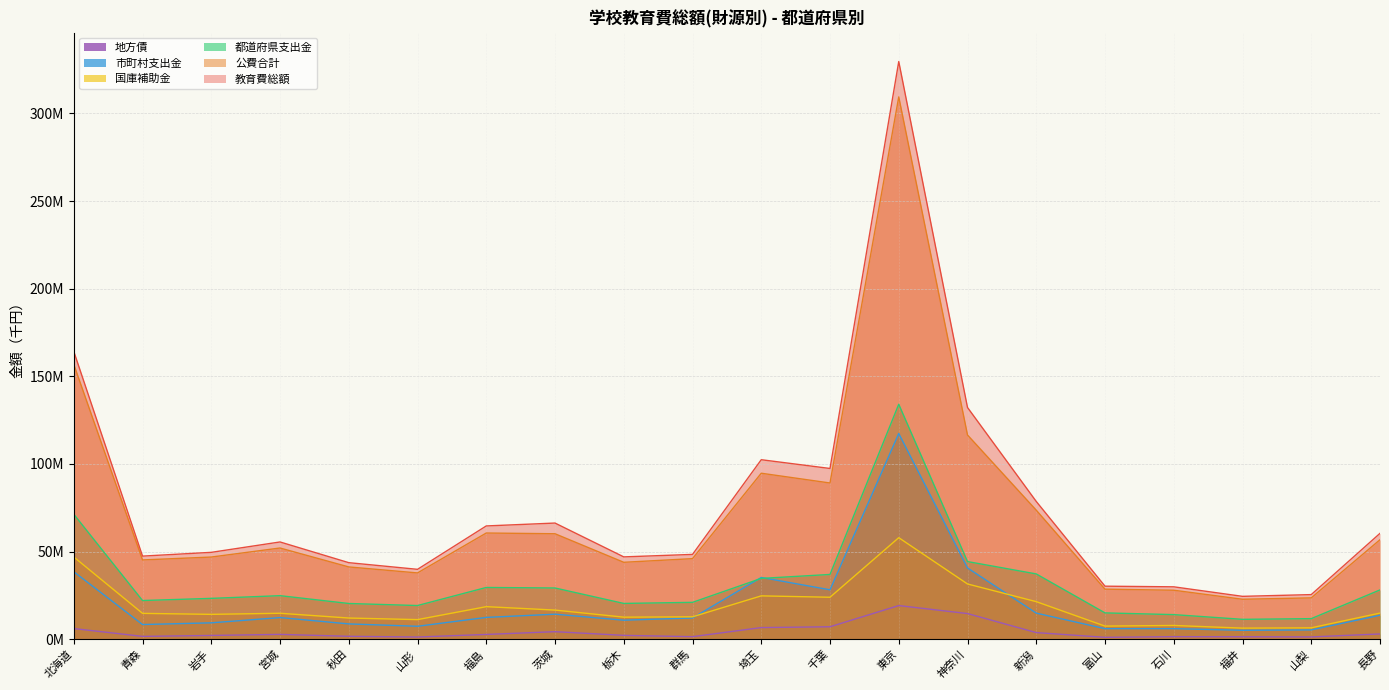

The value of 地方債 at 栃木 is 1396867. True or false?

False